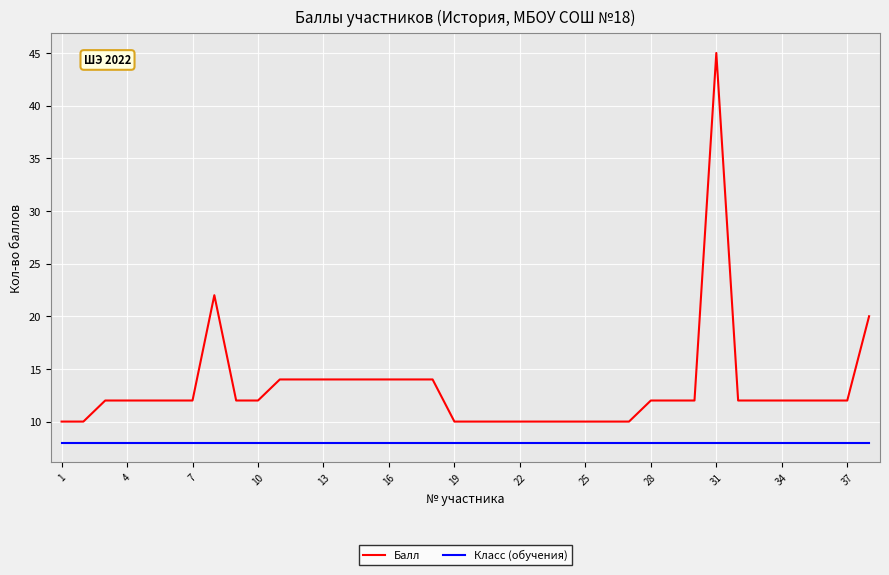

Which series has the widest spread of values?

Балл